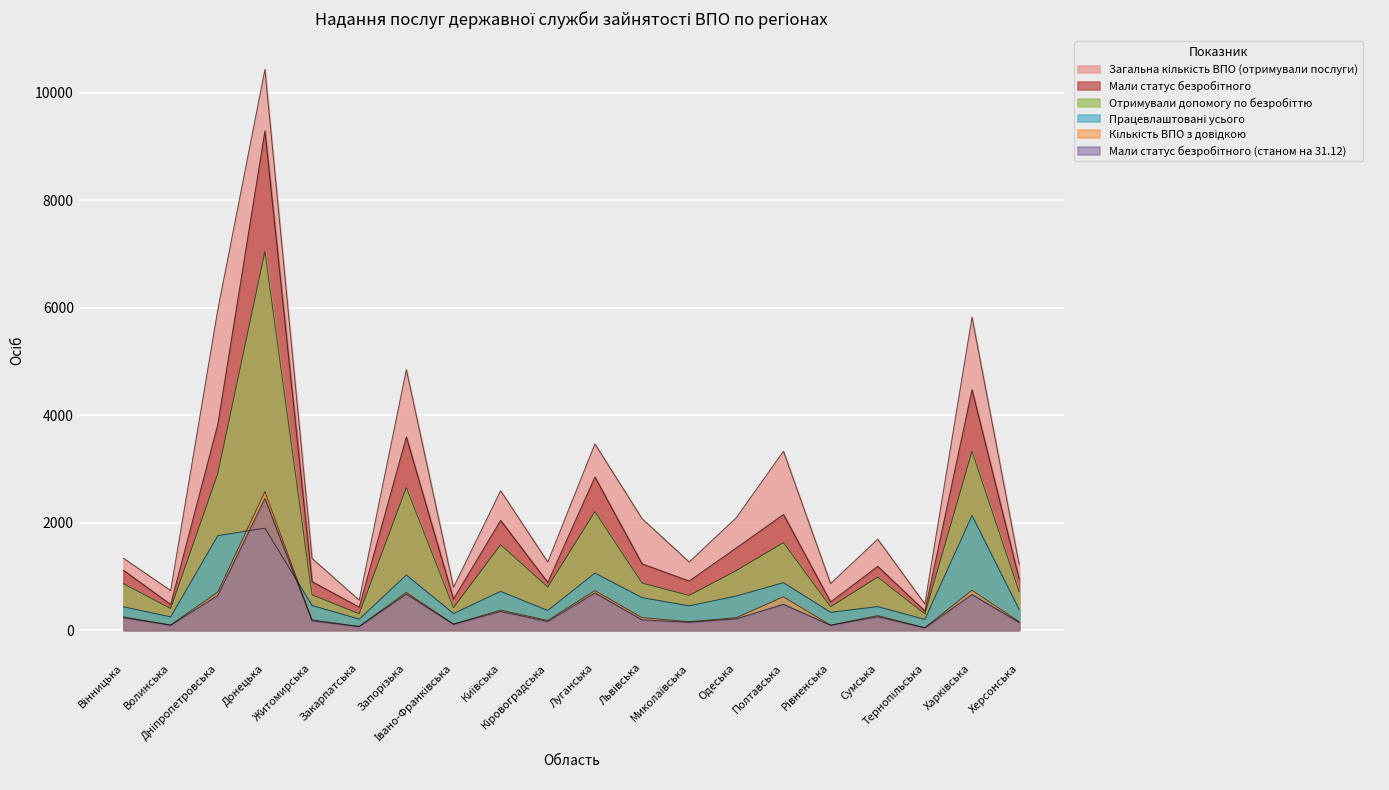

Reading left to right, transcribe all the data shown in this chart.

Загальна кількість ВПО (отримували послуги): Вінницька=1336	Волинська=735	Дніпропетровська=5963	Донецька=10432	Житомирська=1333	Закарпатська=557	Запорізька=4846	Івано-Франківська=797	Київська=2593	Кіровоградська=1266	Луганська=3465	Львівська=2074	Миколаївська=1267	Одеська=2092	Полтавська=3328	Рівненська=866	Сумська=1691	Тернопільська=486	Харківська=5821	Херсонська=1222
Мали статус безробітного: Вінницька=1112	Волинська=476	Дніпропетровська=3830	Донецька=9289	Житомирська=902	Закарпатська=426	Запорізька=3593	Івано-Франківська=579	Київська=2041	Кіровоградська=886	Луганська=2849	Львівська=1233	Миколаївська=913	Одеська=1529	Полтавська=2151	Рівненська=524	Сумська=1186	Тернопільська=354	Харківська=4473	Херсонська=951
Отримували допомогу по безробіттю: Вінницька=862	Волинська=402	Дніпропетровська=2912	Донецька=7045	Житомирська=656	Закарпатська=303	Запорізька=2653	Івано-Франківська=416	Київська=1588	Кіровоградська=801	Луганська=2204	Львівська=875	Миколаївська=644	Одеська=1107	Полтавська=1627	Рівненська=434	Сумська=985	Тернопільська=300	Харківська=3327	Херсонська=717
Працевлаштовані усього: Вінницька=433	Волинська=246	Дніпропетровська=1757	Донецька=1897	Житомирська=458	Закарпатська=204	Запорізька=1024	Івано-Франківська=309	Київська=720	Кіровоградська=365	Луганська=1061	Львівська=604	Миколаївська=451	Одеська=634	Полтавська=882	Рівненська=331	Сумська=437	Тернопільська=199	Харківська=2131	Херсонська=385
Кількість ВПО з довідкою: Вінницька=245	Волинська=94	Дніпропетровська=707	Донецька=2577	Житомирська=189	Закарпатська=67	Запорізька=701	Івано-Франківська=111	Київська=372	Кіровоградська=179	Луганська=735	Львівська=232	Миколаївська=156	Одеська=231	Полтавська=619	Рівненська=91	Сумська=270	Тернопільська=44	Харківська=741	Херсонська=157
Мали статус безробітного (станом на 31.12): Вінницька=231	Волинська=91	Дніпропетровська=646	Донецька=2448	Житомирська=174	Закарпатська=64	Запорізька=670	Івано-Франківська=108	Київська=348	Кіровоградська=159	Луганська=692	Львівська=191	Миколаївська=145	Одеська=210	Полтавська=480	Рівненська=90	Сумська=249	Тернопільська=40	Харківська=662	Херсонська=142